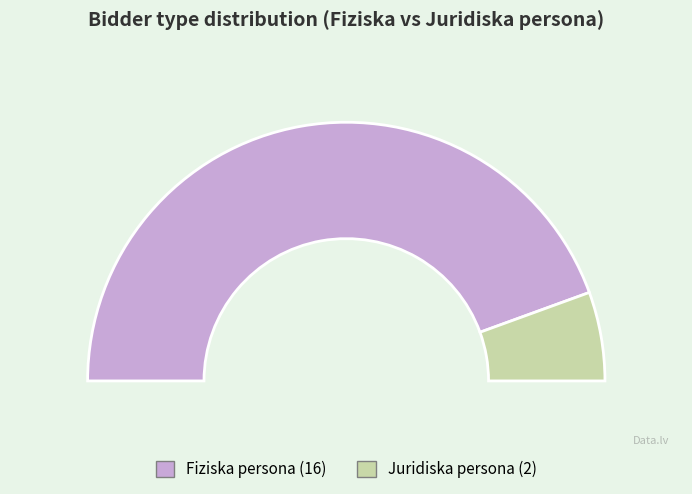

What is the majority slice?

Fiziska persona